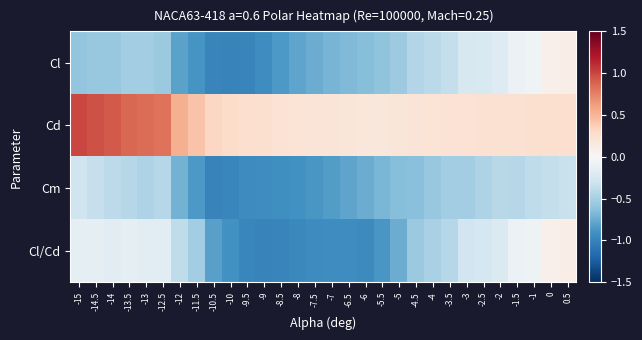

Reading right to left, extract all data points from this chart.

Cl: 0.5=0.1	0=0.1	-1=-0.1	-1.5=-0.1	-2=-0.2	-2.5=-0.2	-3=-0.2	-3.5=-0.4	-4=-0.4	-4.5=-0.4	-5=-0.5	-5.5=-0.6	-6=-0.6	-6.5=-0.7	-7=-0.7	-7.5=-0.7	-8=-0.8	-8.5=-0.9	-9=-0.9	-9.5=-1.0	-10=-1.0	-10.5=-1.0	-11.5=-0.9	-12=-0.8	-12.5=-0.6	-13=-0.5	-13.5=-0.5	-14=-0.6	-14.5=-0.6	-15=-0.6
Cd: 0.5=0.3	0=0.2	-1=0.2	-1.5=0.2	-2=0.2	-2.5=0.2	-3=0.2	-3.5=0.2	-4=0.2	-4.5=0.2	-5=0.2	-5.5=0.2	-6=0.2	-6.5=0.2	-7=0.2	-7.5=0.2	-8=0.2	-8.5=0.2	-9=0.2	-9.5=0.3	-10=0.3	-10.5=0.3	-11.5=0.4	-12=0.5	-12.5=0.8	-13=0.8	-13.5=0.9	-14=0.9	-14.5=1.0	-15=1.0
Cm: 0.5=-0.3	0=-0.4	-1=-0.4	-1.5=-0.4	-2=-0.4	-2.5=-0.5	-3=-0.5	-3.5=-0.5	-4=-0.6	-4.5=-0.6	-5=-0.6	-5.5=-0.7	-6=-0.7	-6.5=-0.8	-7=-0.8	-7.5=-0.9	-8=-0.9	-8.5=-0.9	-9=-0.9	-9.5=-0.9	-10=-1.0	-10.5=-1.0	-11.5=-0.9	-12=-0.7	-12.5=-0.4	-13=-0.5	-13.5=-0.4	-14=-0.4	-14.5=-0.3	-15=-0.3
Cl/Cd: 0.5=0.1	0=0.1	-1=-0.1	-1.5=-0.1	-2=-0.2	-2.5=-0.3	-3=-0.3	-3.5=-0.4	-4=-0.5	-4.5=-0.6	-5=-0.7	-5.5=-0.9	-6=-1.0	-6.5=-0.9	-7=-0.9	-7.5=-0.9	-8=-1.0	-8.5=-1.0	-9=-1.0	-9.5=-1.0	-10=-0.9	-10.5=-0.8	-11.5=-0.5	-12=-0.4	-12.5=-0.2	-13=-0.2	-13.5=-0.2	-14=-0.2	-14.5=-0.1	-15=-0.2